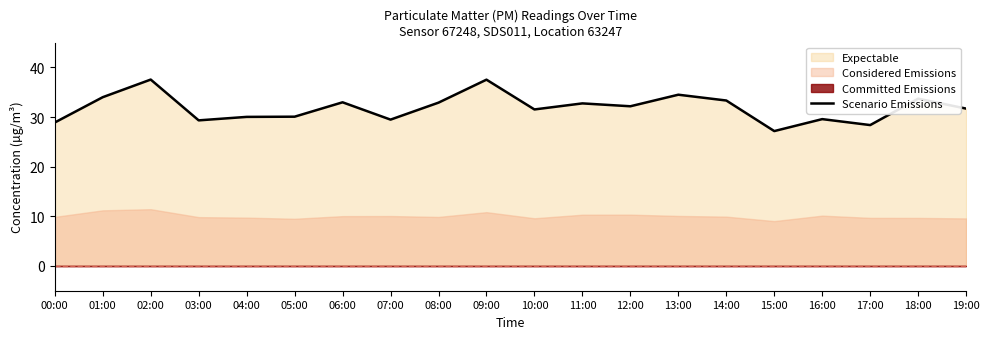

What position from the right is 00:00?

20